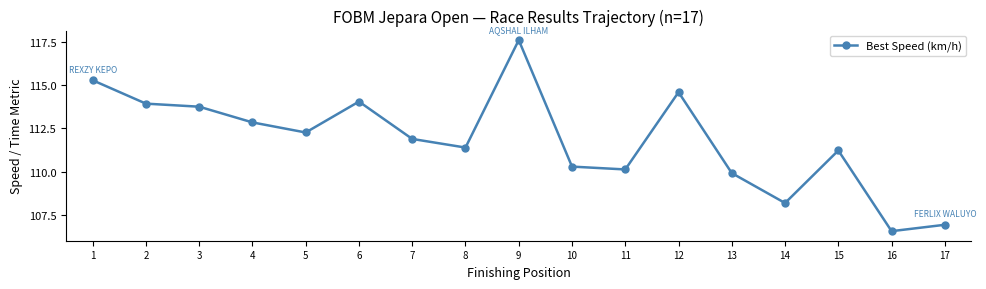

What is the value of the 16th point from the left?

106.5